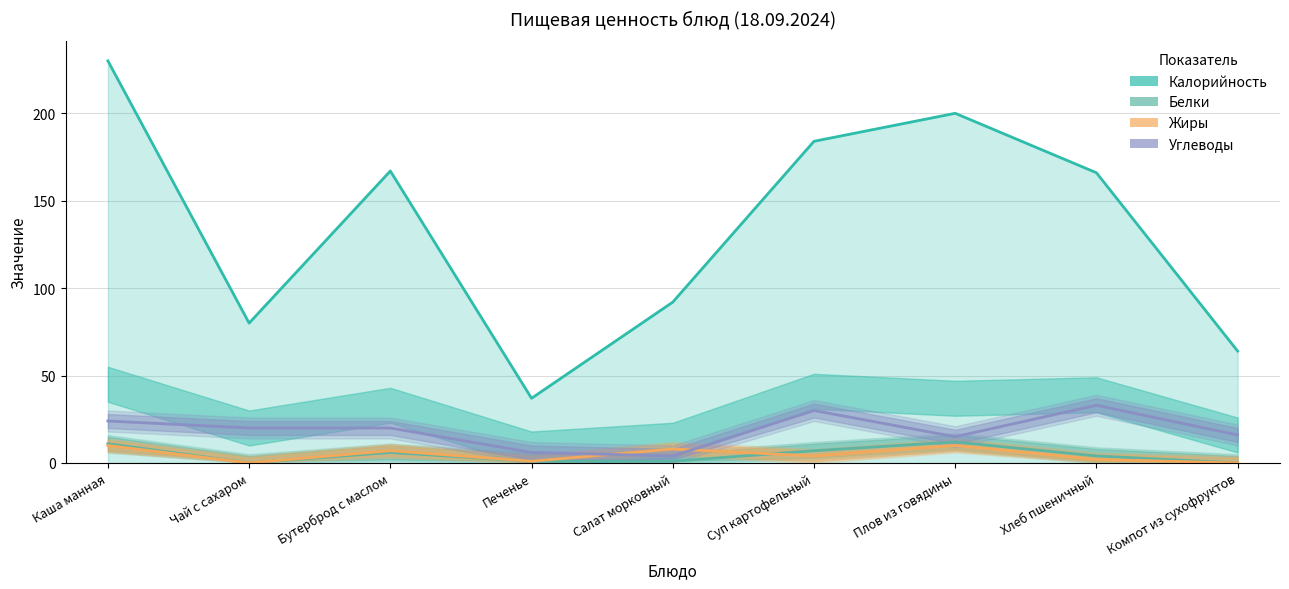

True or false: Углеводы and Калорийность cross at least once.

False